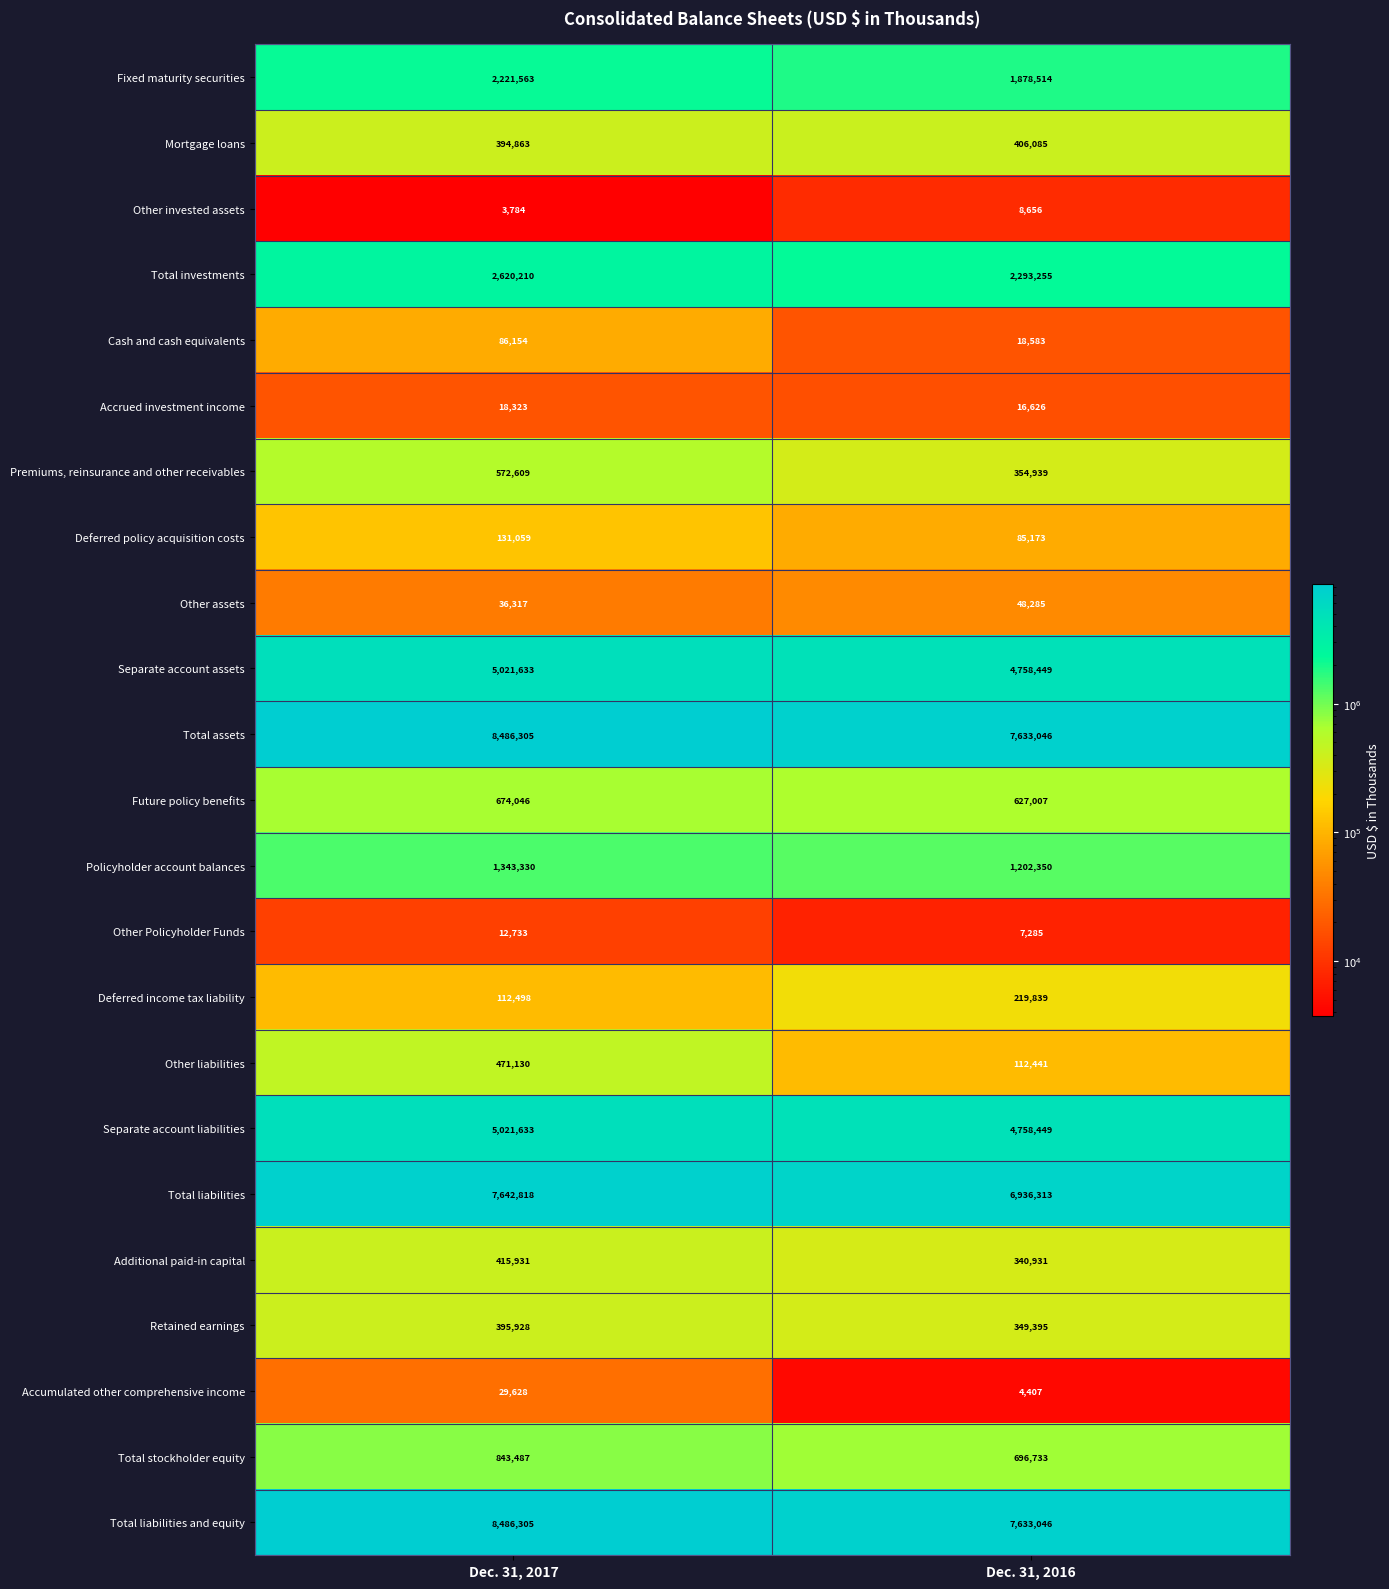

List the labels in order of Future policy benefits value, largest first.

Dec. 31, 2017, Dec. 31, 2016